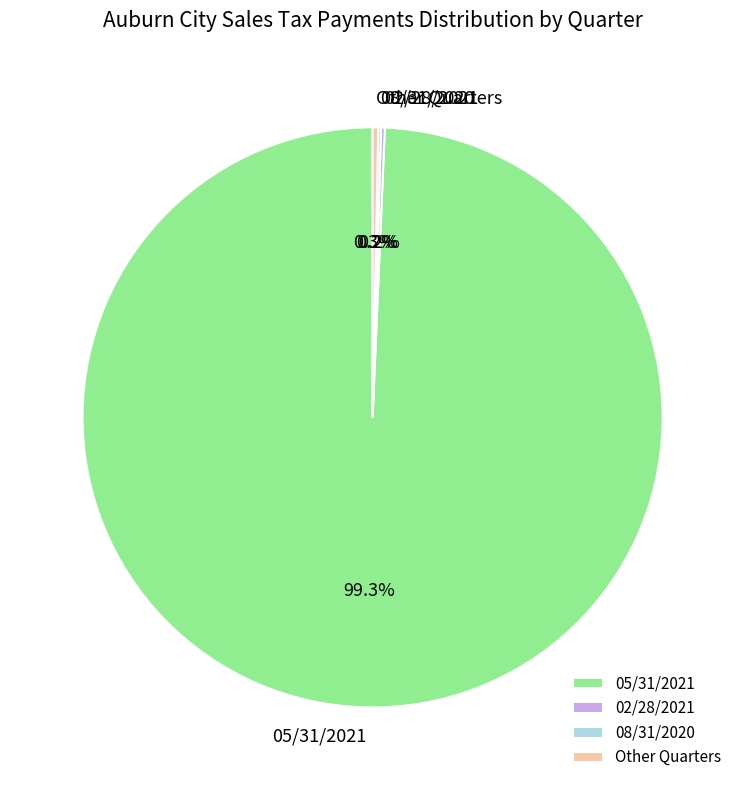

Which has a higher value, Other Quarters or 05/31/2021?

05/31/2021